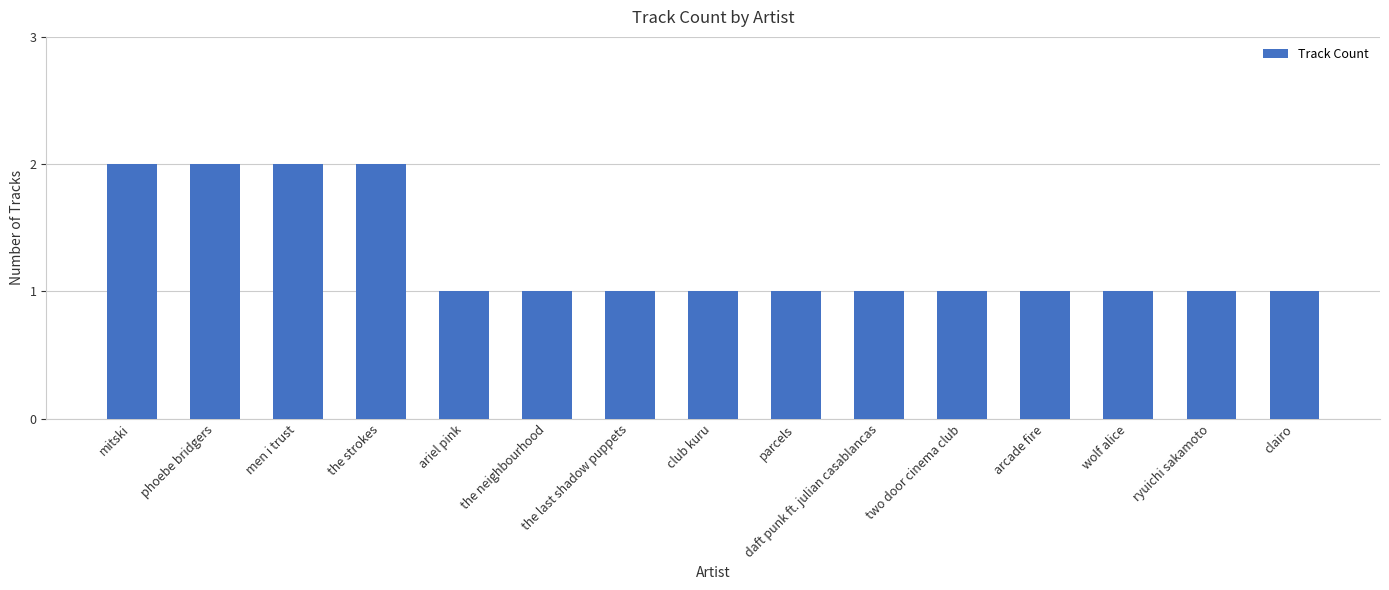

How many bars are there in total?

15